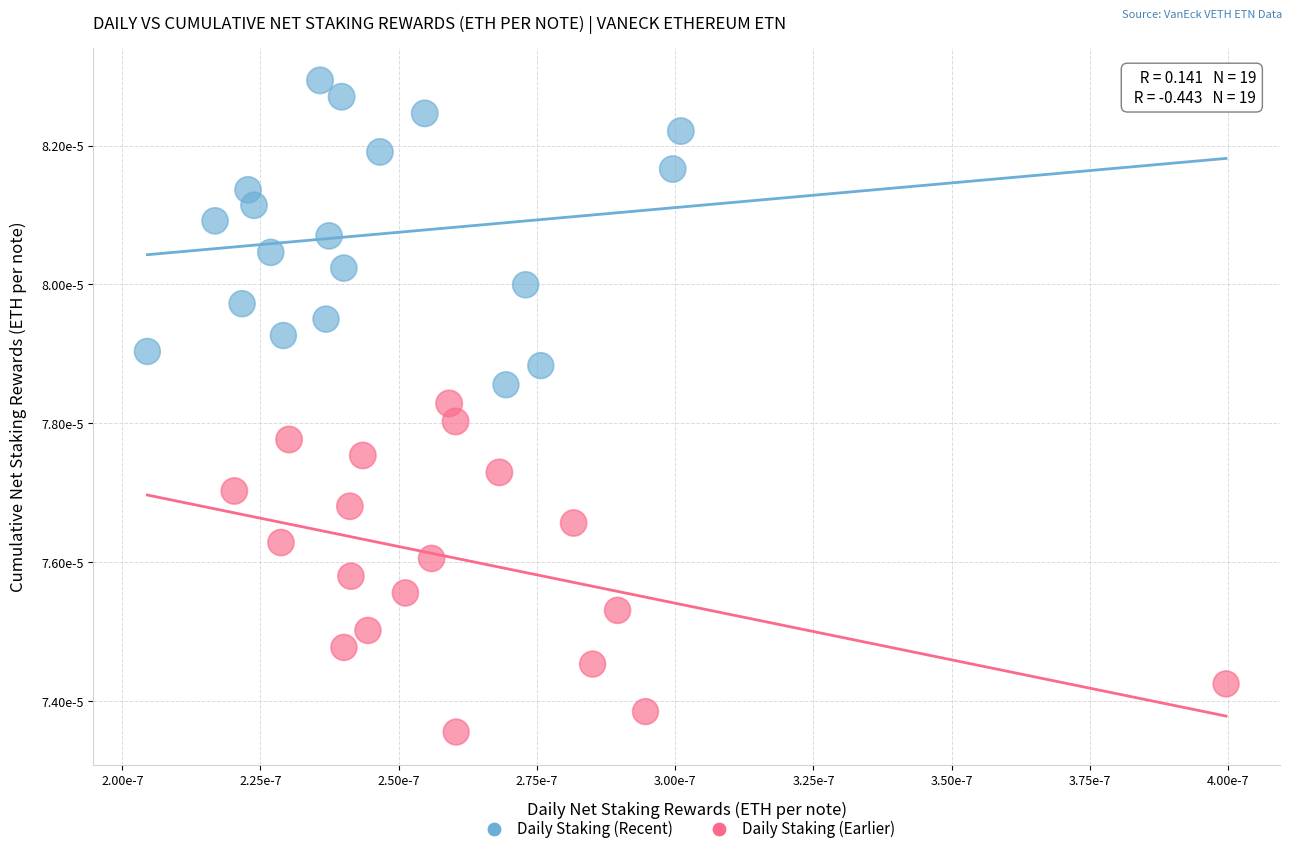

Which series contains the lowest Y value?

Daily Staking (Earlier)